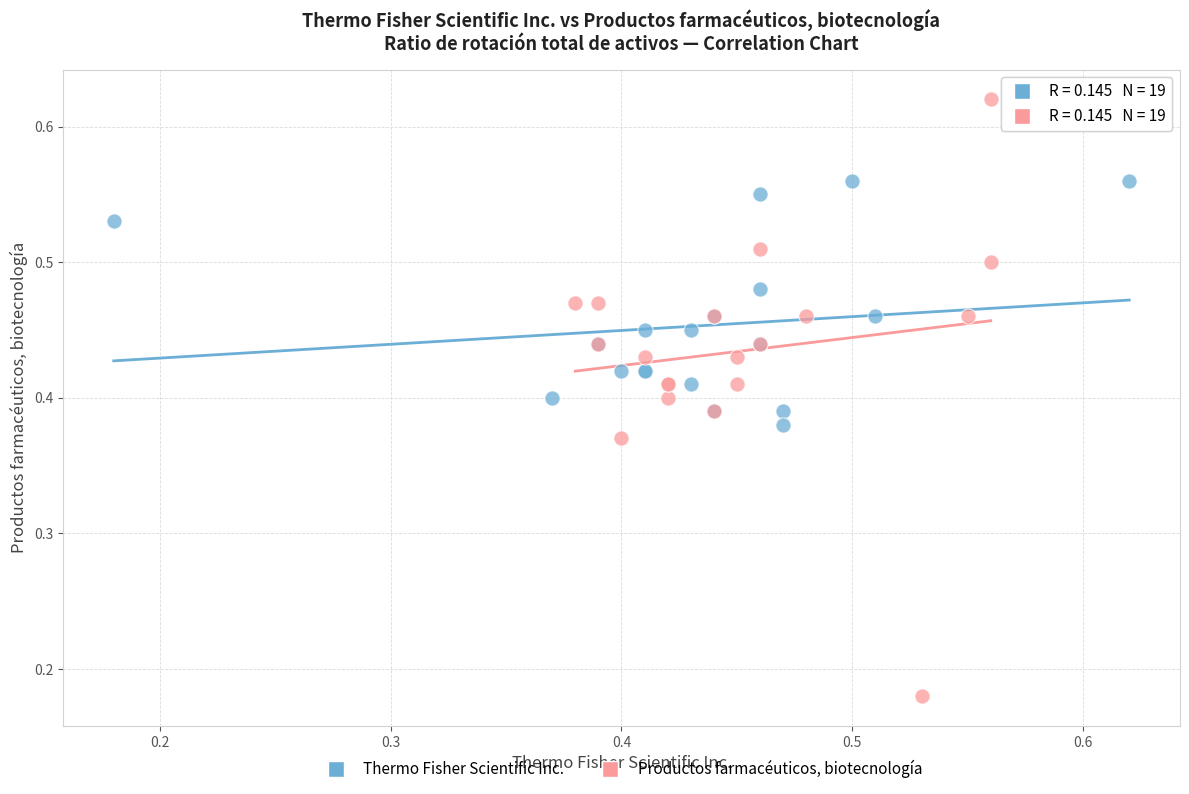

Which series has the widest spread of Y values?

Productos farmacéuticos, biotecnología